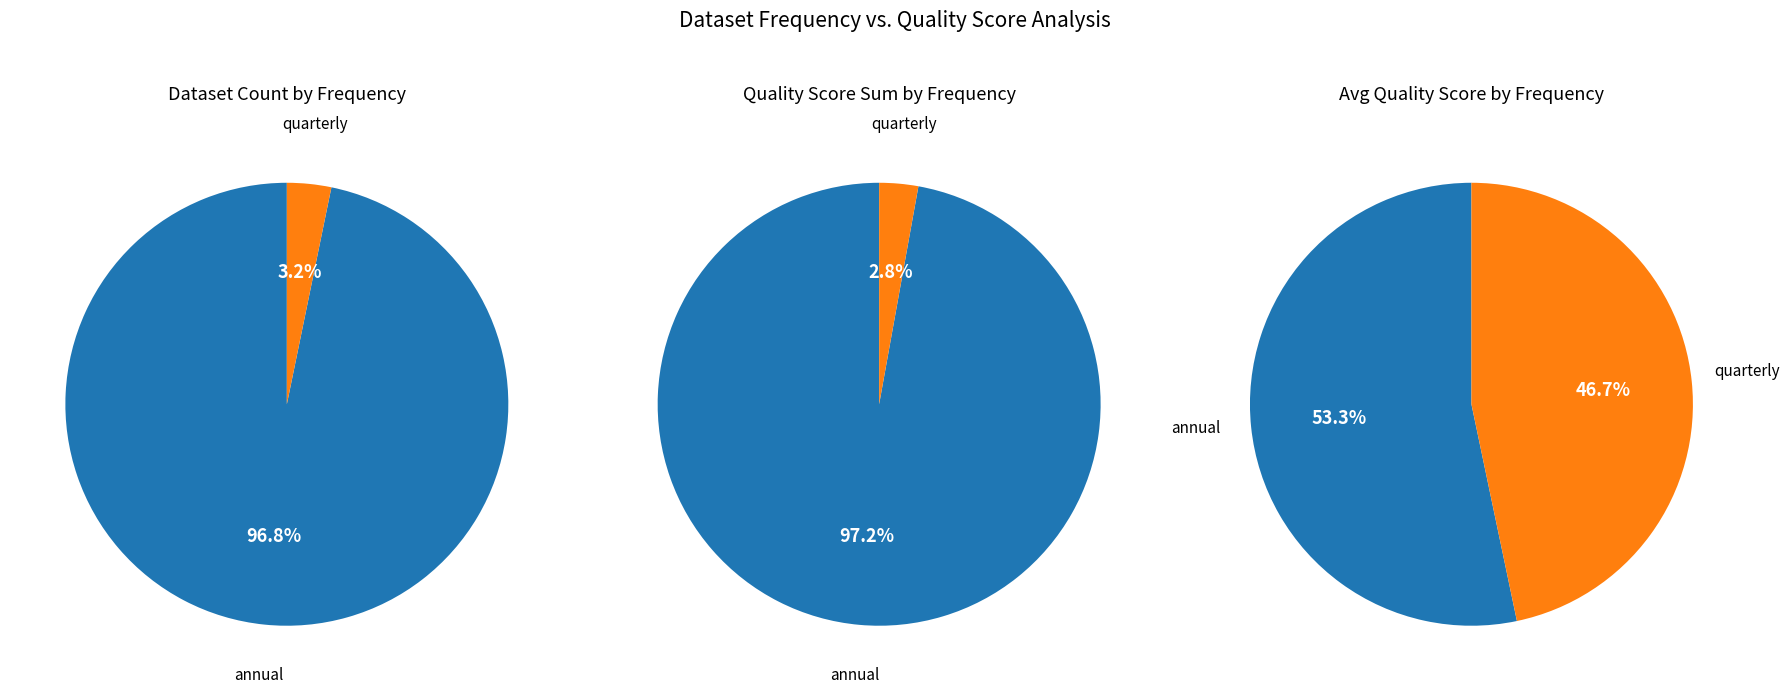

Which slice is the smallest?

quarterly